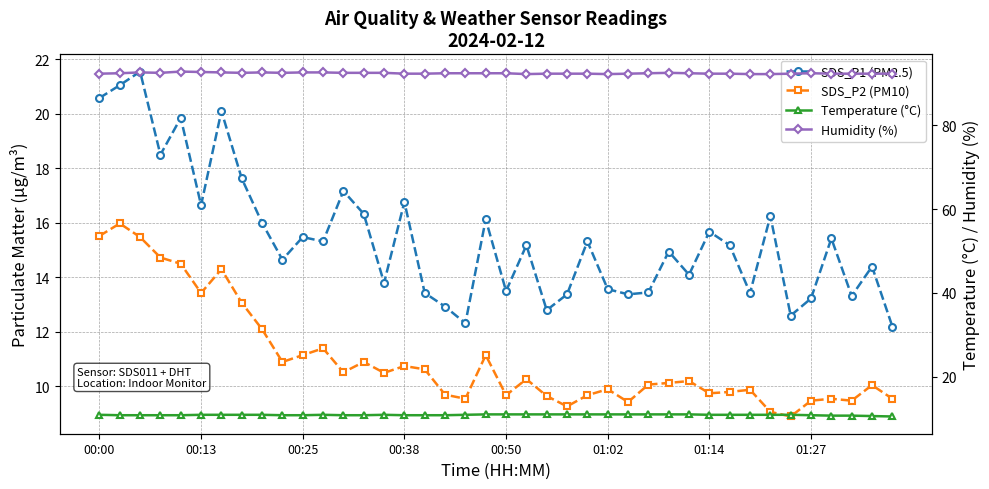

Rank the series at 26 from lowest to highest value.

SDS_P2 (PM10), Temperature (°C), SDS_P1 (PM2.5), Humidity (%)